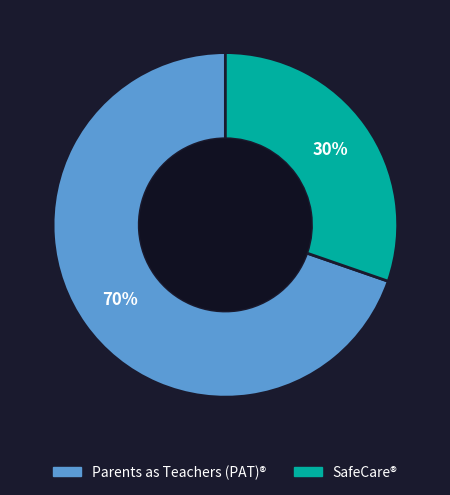

Do Parents as Teachers (PAT)® and SafeCare® together represent more than half of the pie?

Yes